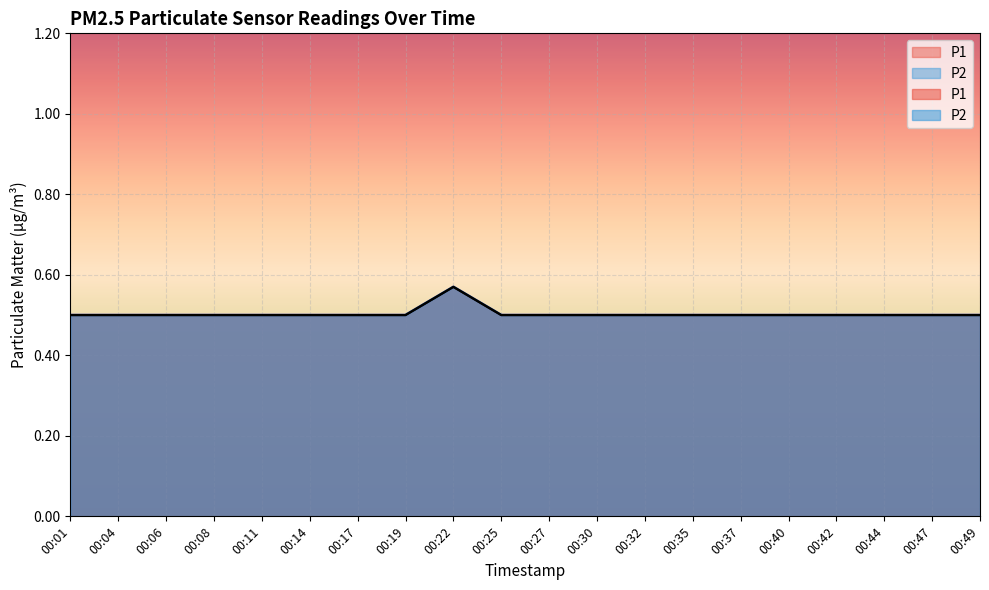

At 00:35, list the series in order from smallest to largest.

P1, P2